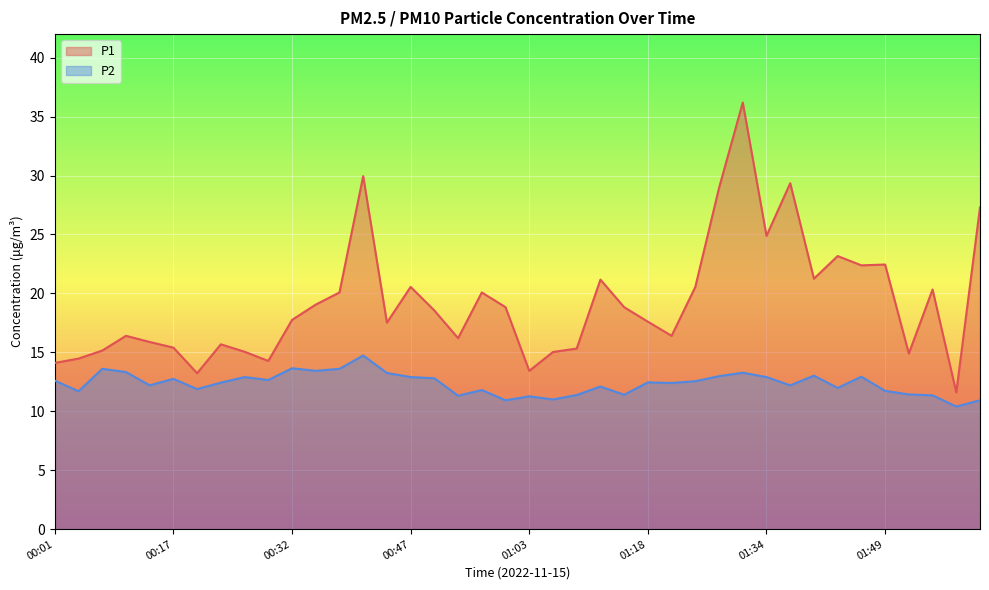

Reading right to left, list all the values displayed in this chart.

P1: 02:02=27.3	01:59=11.6	01:56=20.3	01:52=14.9	01:49=22.4	01:46=22.4	01:43=23.2	01:40=21.2	01:37=29.4	01:34=24.9	01:31=36.2	01:28=28.9	01:24=20.6	01:21=16.4	01:18=17.6	01:15=18.8	01:12=21.2	01:09=15.3	01:06=15.0	01:03=13.4	01:00=18.8	00:57=20.1	00:54=16.2	00:51=18.6	00:47=20.6	00:44=17.5	00:41=29.9	00:38=20.1	00:35=19.1	00:32=17.8	00:29=14.3	00:26=15.1	00:23=15.7	00:20=13.2	00:17=15.4	00:14=15.9	00:10=16.4	00:07=15.2	00:04=14.5	00:01=14.1
P2: 02:02=10.9	01:59=10.4	01:56=11.3	01:52=11.4	01:49=11.7	01:46=12.9	01:43=12.0	01:40=13.0	01:37=12.2	01:34=12.9	01:31=13.3	01:28=13.0	01:24=12.6	01:21=12.4	01:18=12.4	01:15=11.4	01:12=12.1	01:09=11.4	01:06=11.0	01:03=11.3	01:00=10.9	00:57=11.8	00:54=11.3	00:51=12.8	00:47=12.9	00:44=13.2	00:41=14.7	00:38=13.6	00:35=13.4	00:32=13.7	00:29=12.7	00:26=12.9	00:23=12.4	00:20=11.9	00:17=12.8	00:14=12.2	00:10=13.3	00:07=13.6	00:04=11.7	00:01=12.6